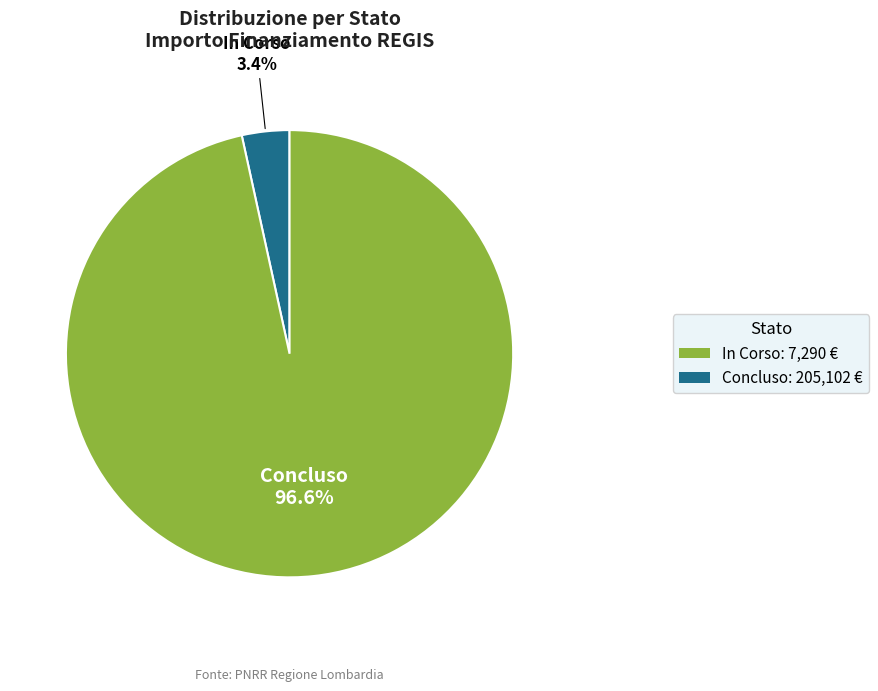

Is there a majority slice in this chart?

Yes